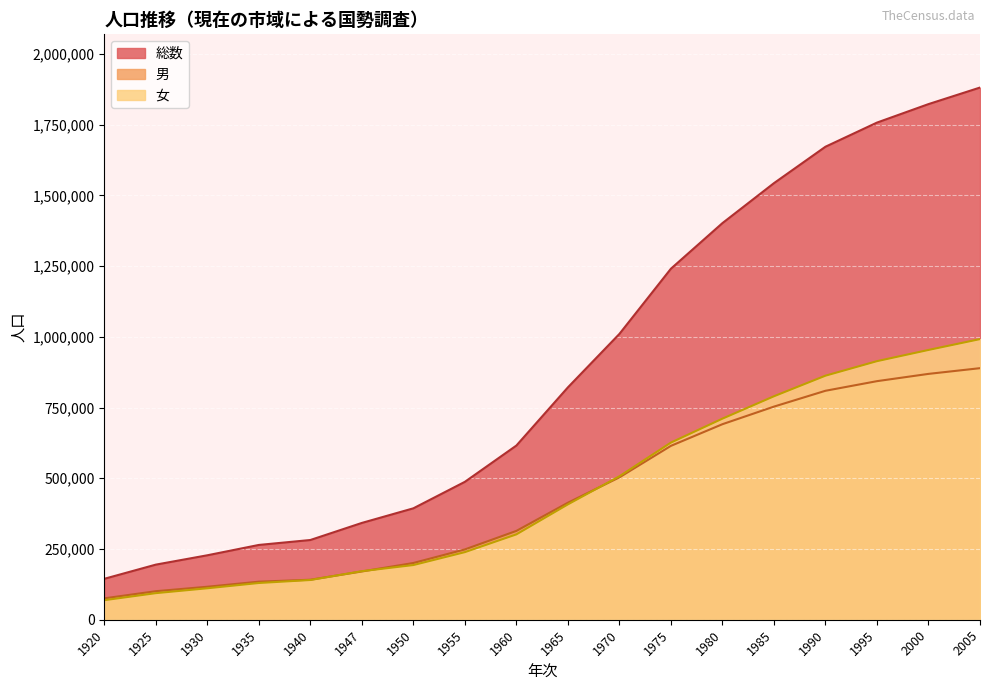

Between 1940 and 1950, which series saw the biggest shift?

総数